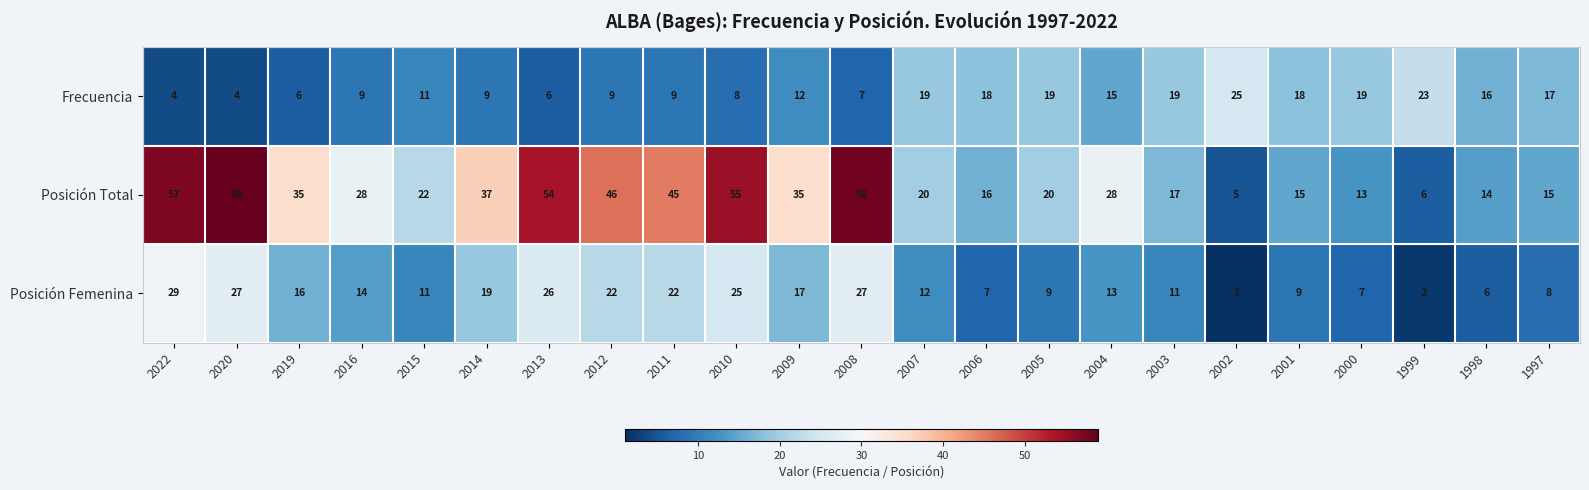

What is the total value across all series at 2003?

47